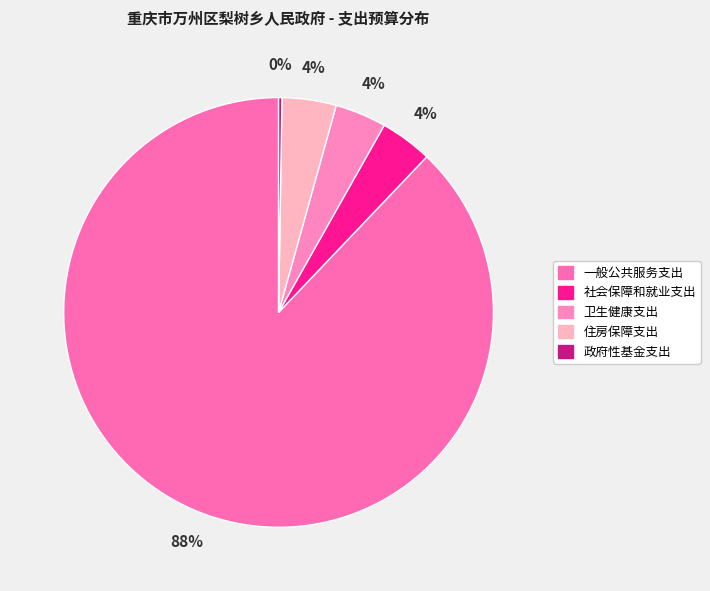

What is the total percentage of 政府性基金支出 and 卫生健康支出?

4.1%